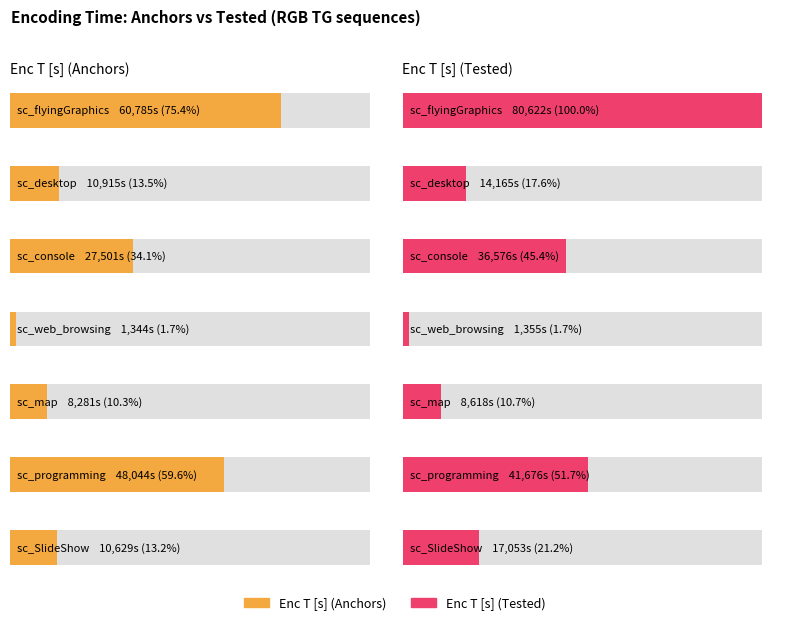

How many data points in Enc T [s] (Tested) are less than 17052?

3